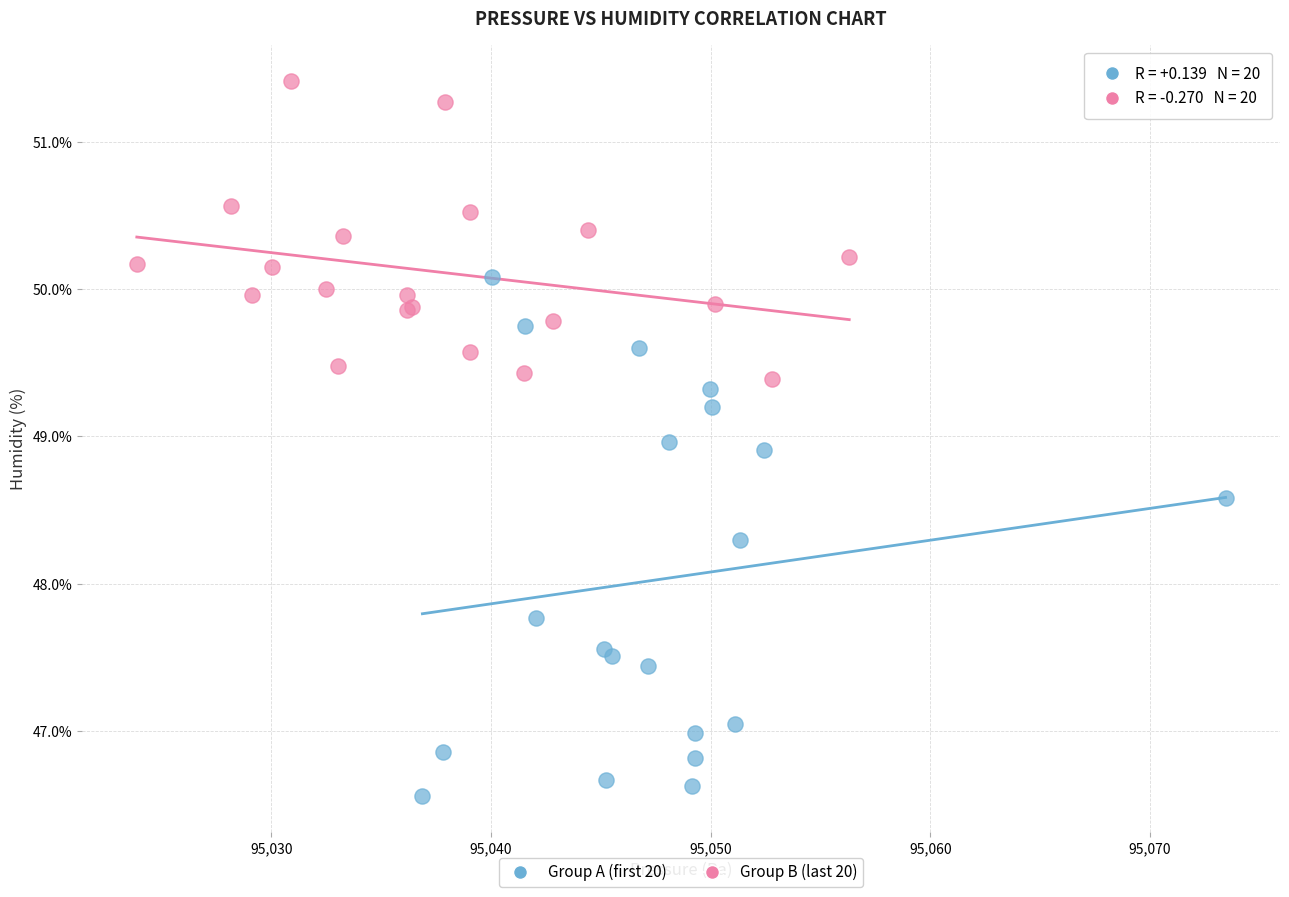

Which series contains the lowest Y value?

Group A (first 20)